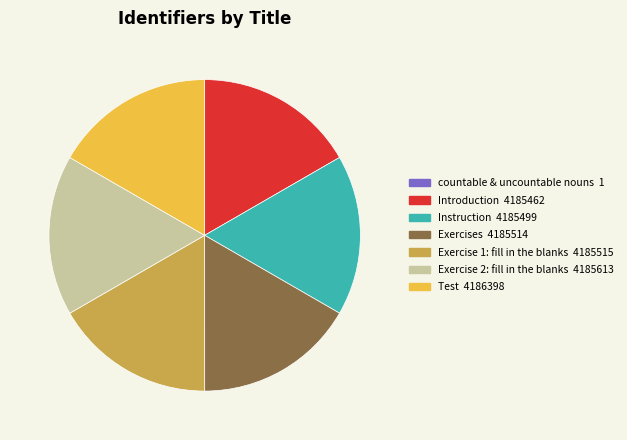

Is it true that Introduction is 17% of the pie?

True